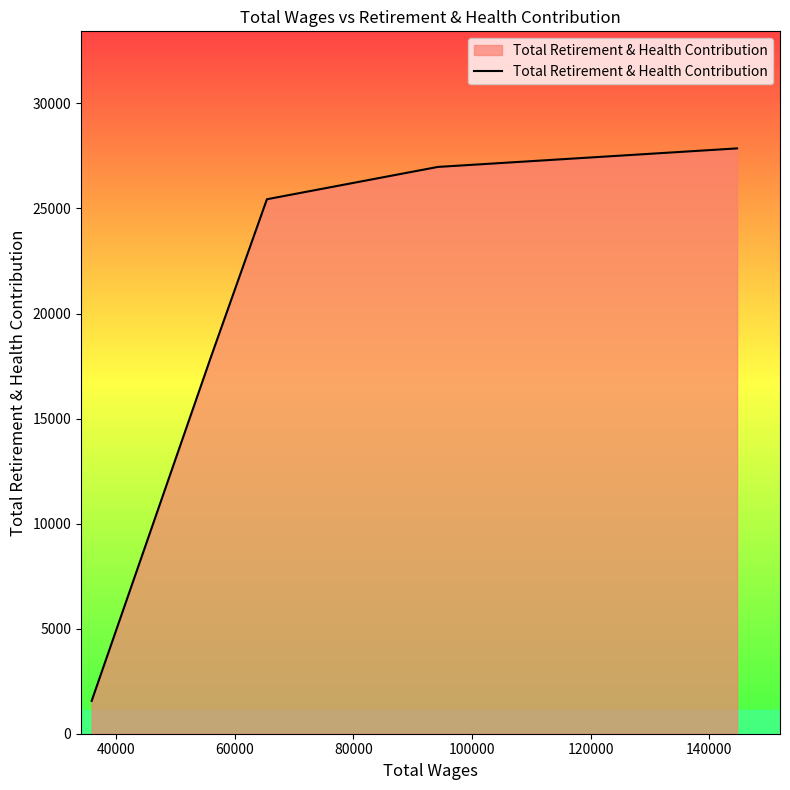

True or false: the data has more than 1 interior local peaks.

False